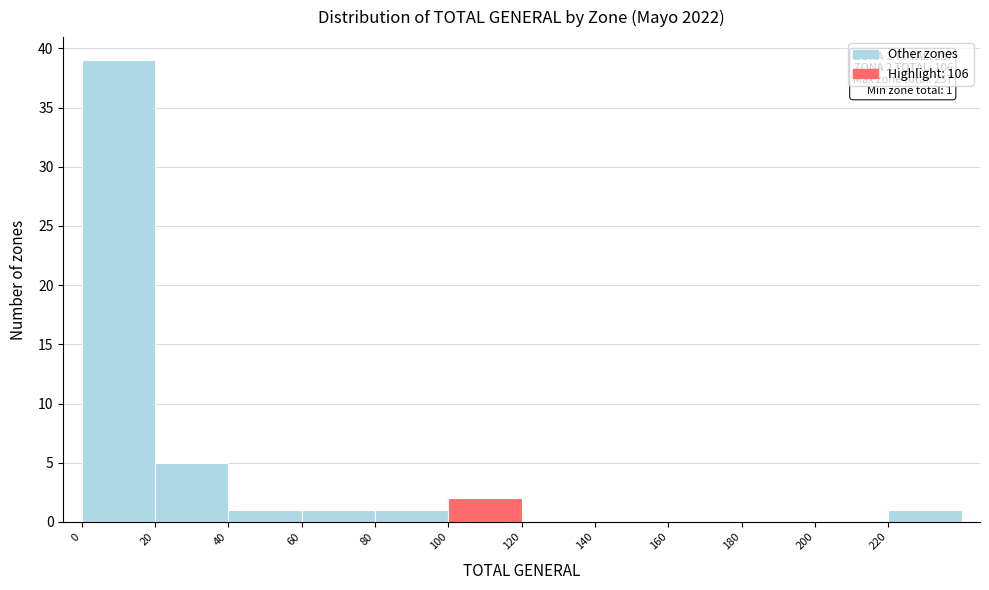

Which range on the x-axis has the tallest bar?

0 to 20